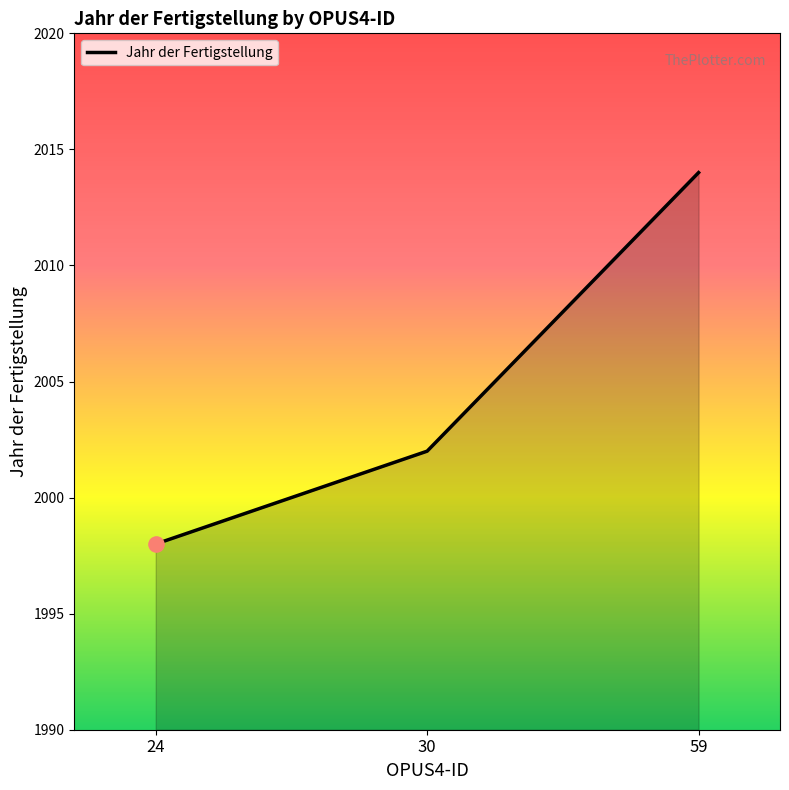

Which has a higher value, 59 or 30?

59